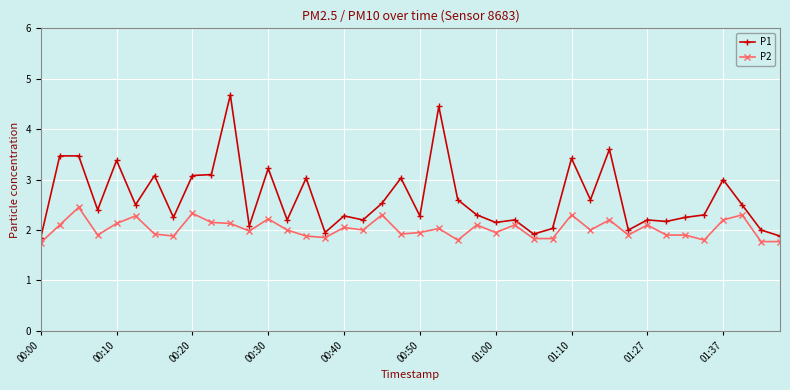

Is this an area chart (filled region under the line)?

No